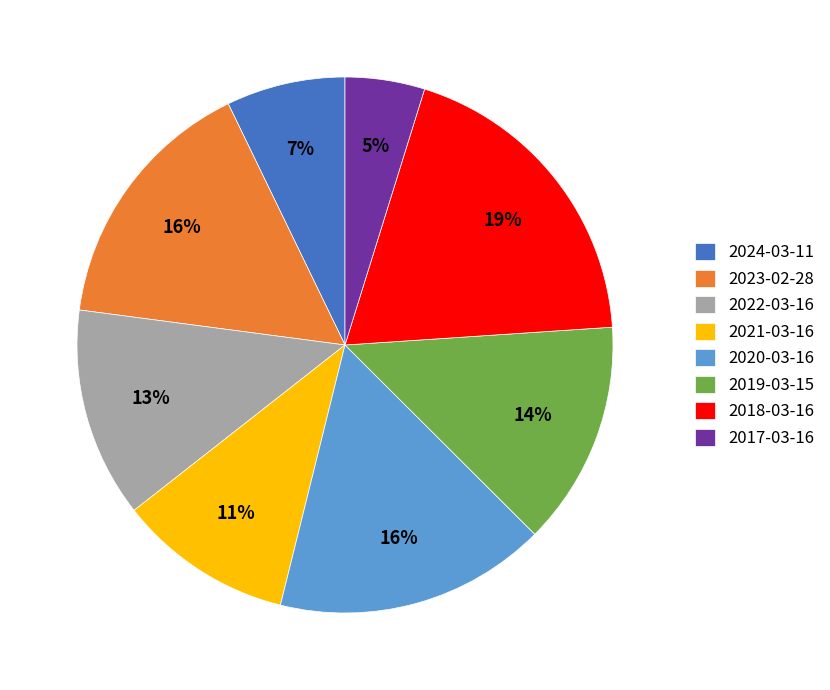

Approximately how many times larger is the value at 2023-02-28 compared to 2022-03-16?

1.2